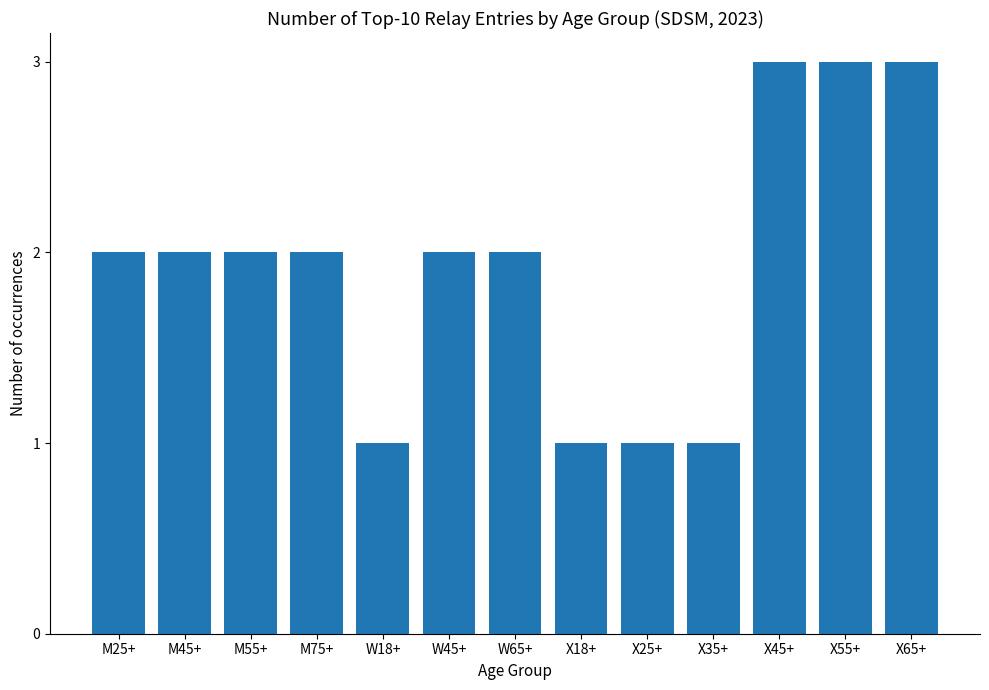

What is the greatest value displayed?

3